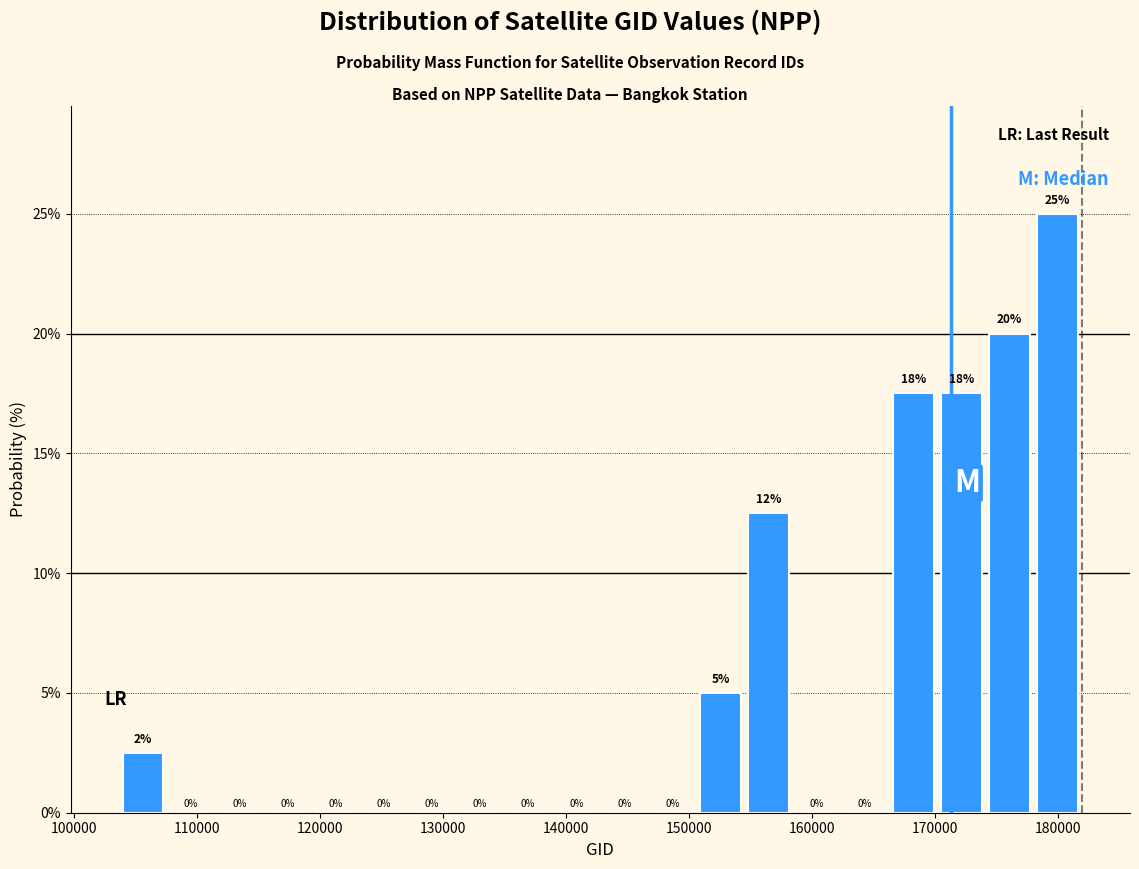

Around what value on the x-axis is the tallest bar? Give the approximate position of its centre, as read against the axis.

180000